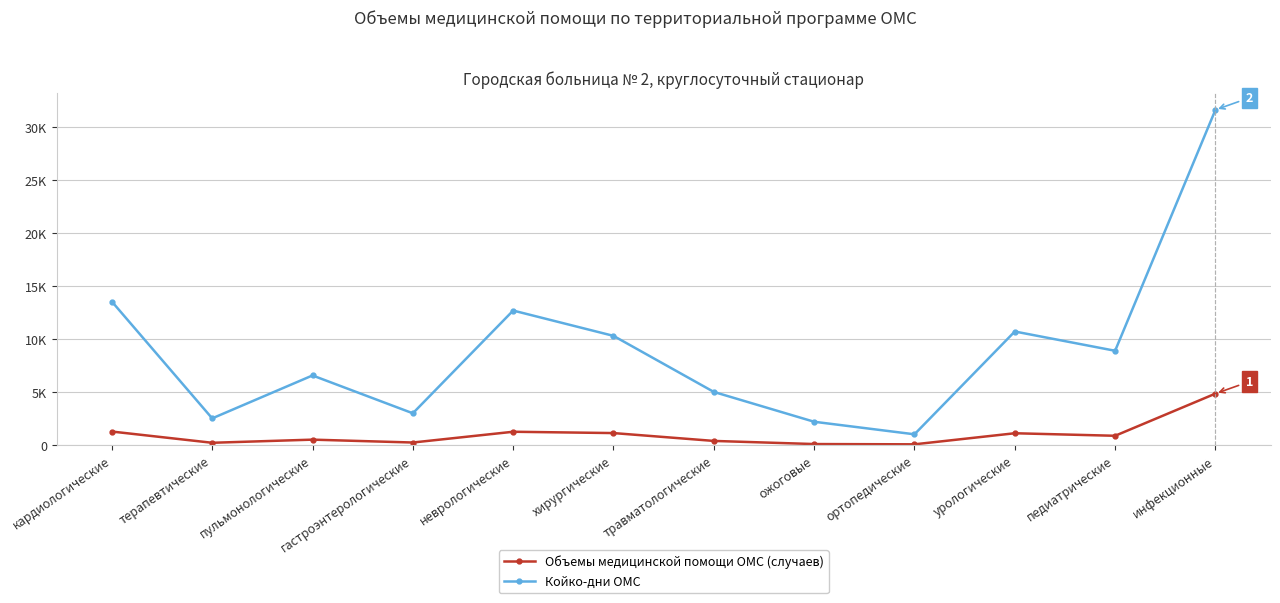

Does the chart have visible grid lines?

Yes